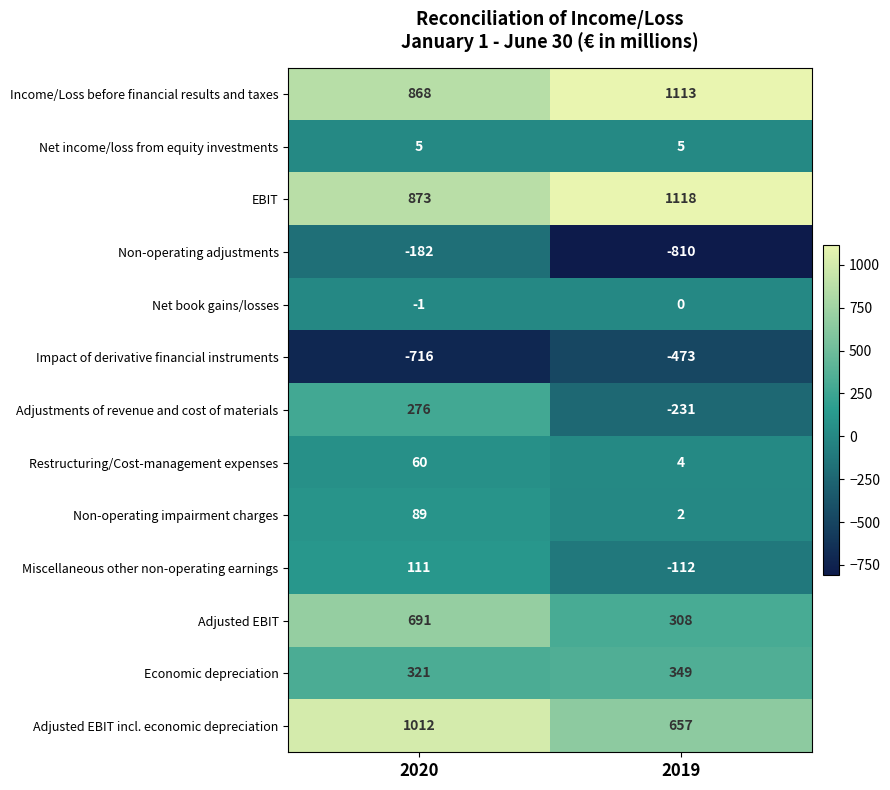

What is the highest value of the Adjusted EBIT series?

691